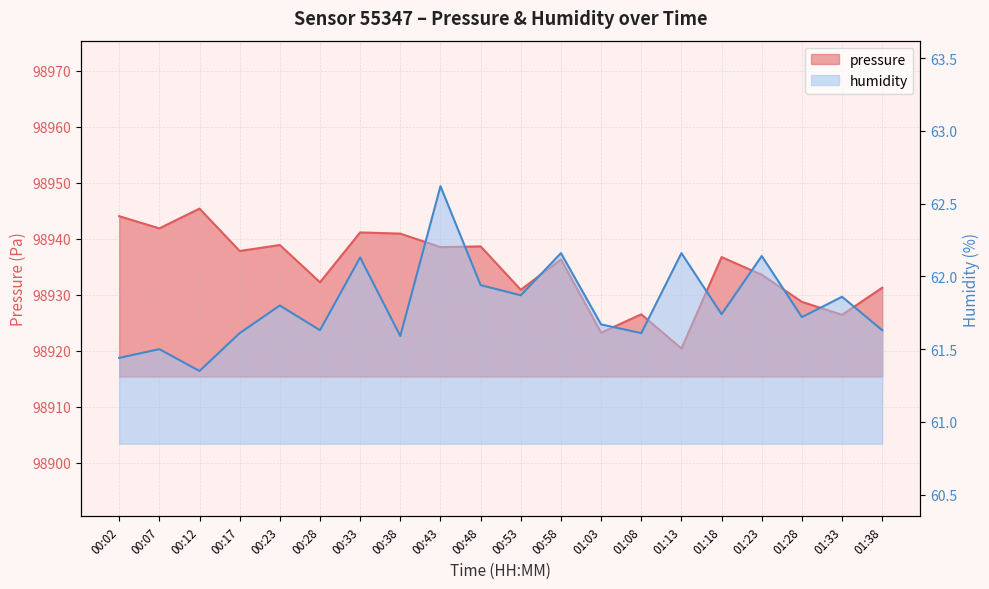

What is the average value of the pressure series?

98934.7